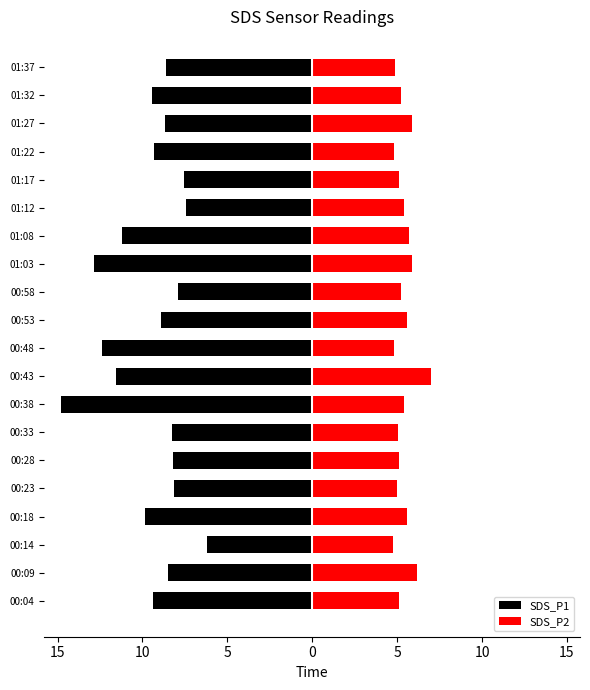

How many groups of bars are there?

20